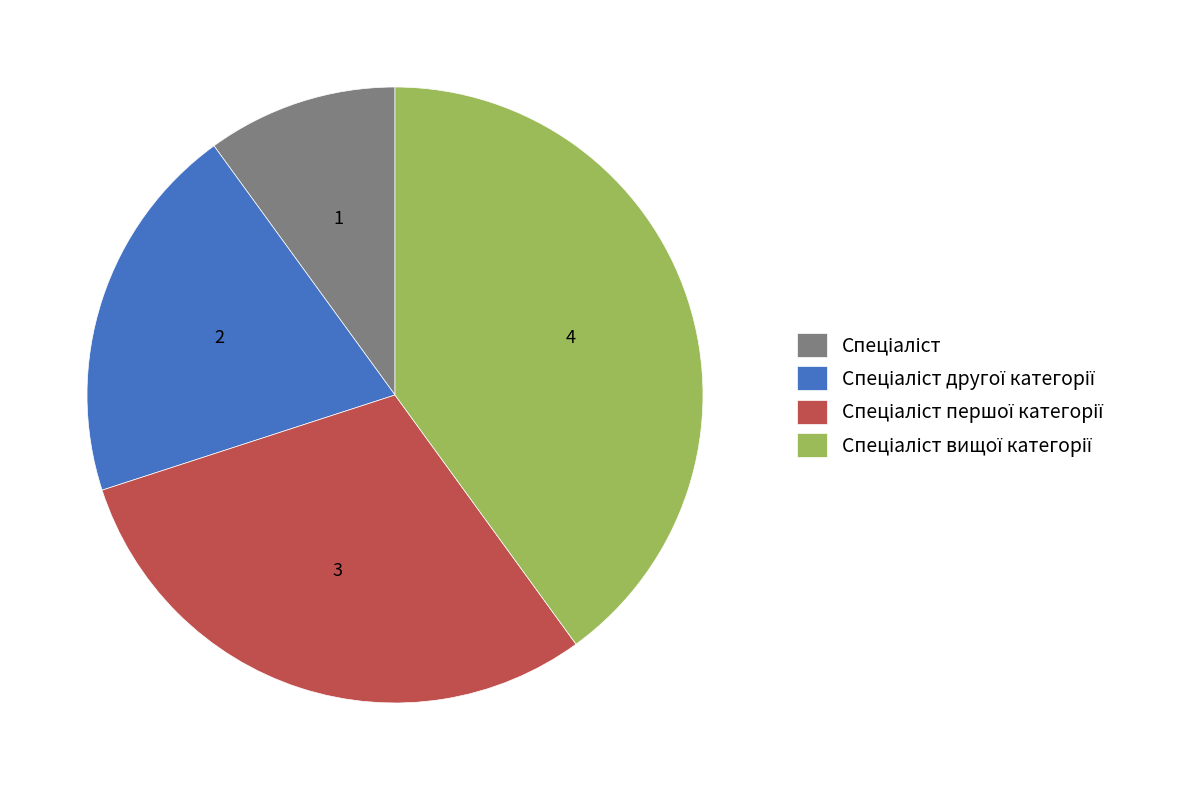

Is there any slice that represents more than half of the pie?

No